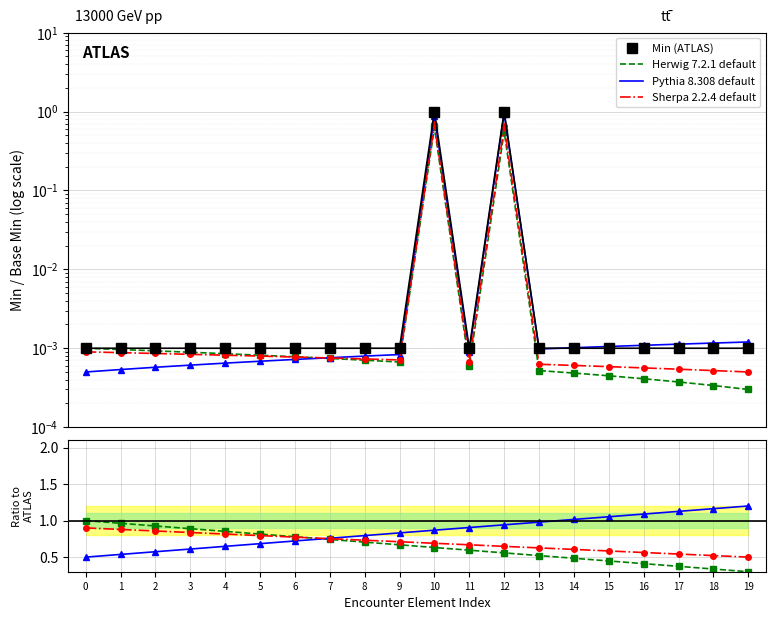

Between 4 and 5, which is larger?

4